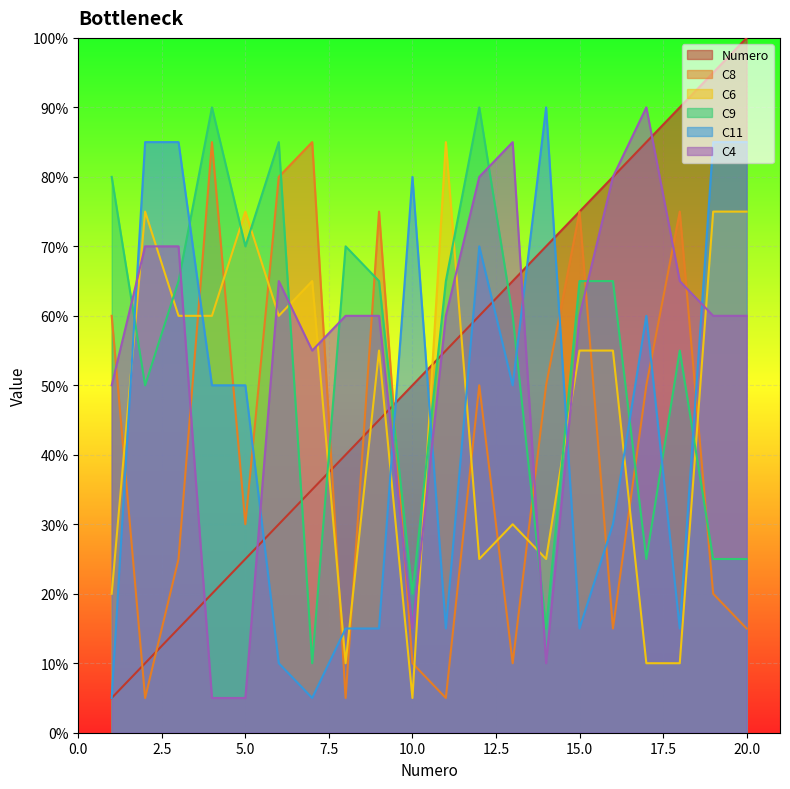

The value of C9 at 11 is 13. True or false?

True